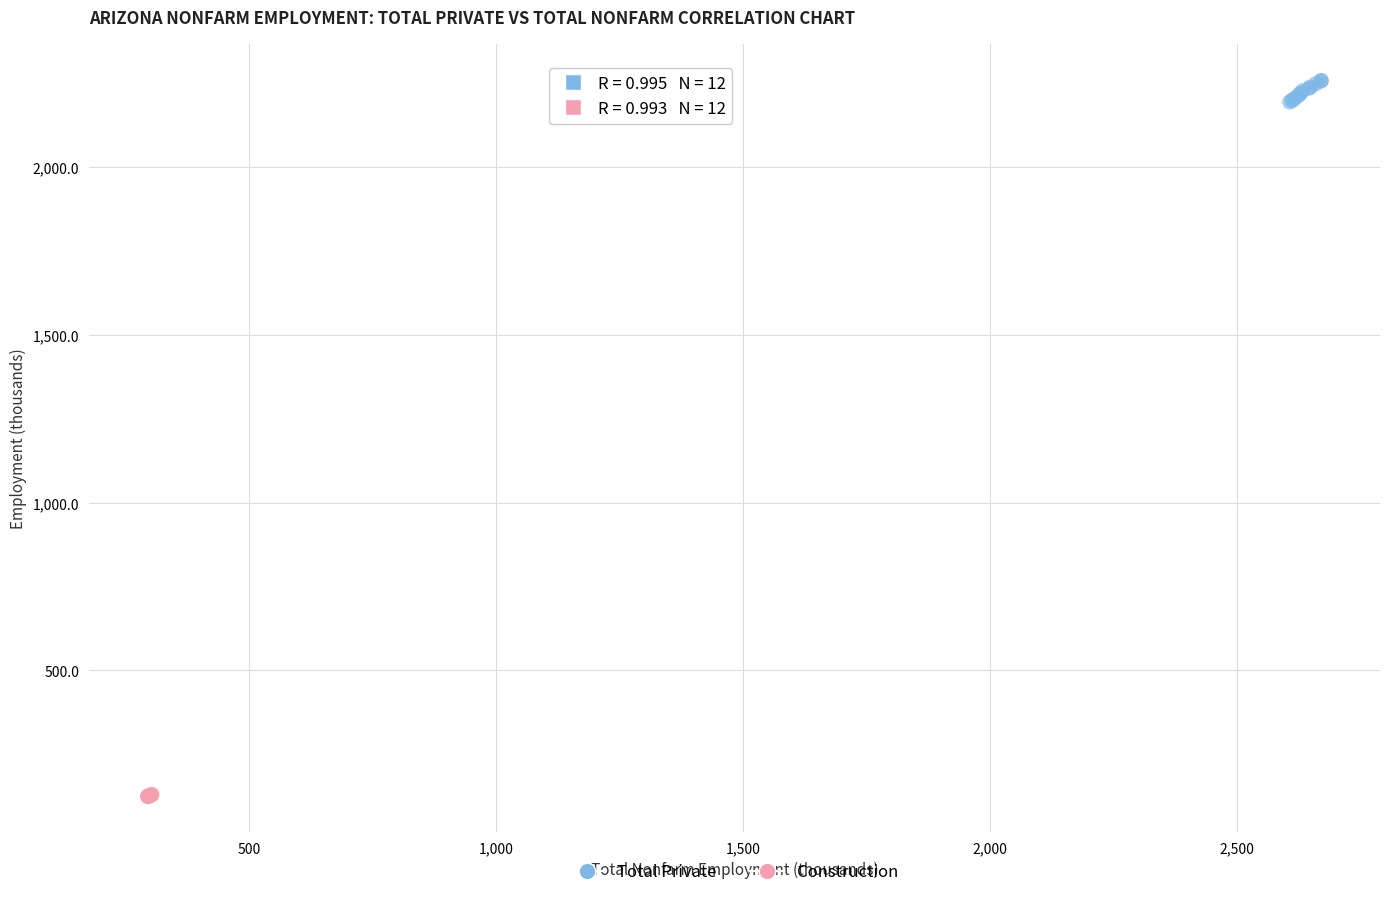

Which series contains the highest Y value?

Total Private